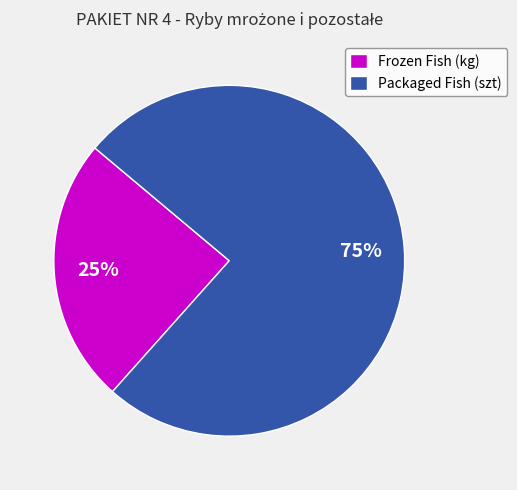

To the nearest percent, what is the average slice percentage?

50%